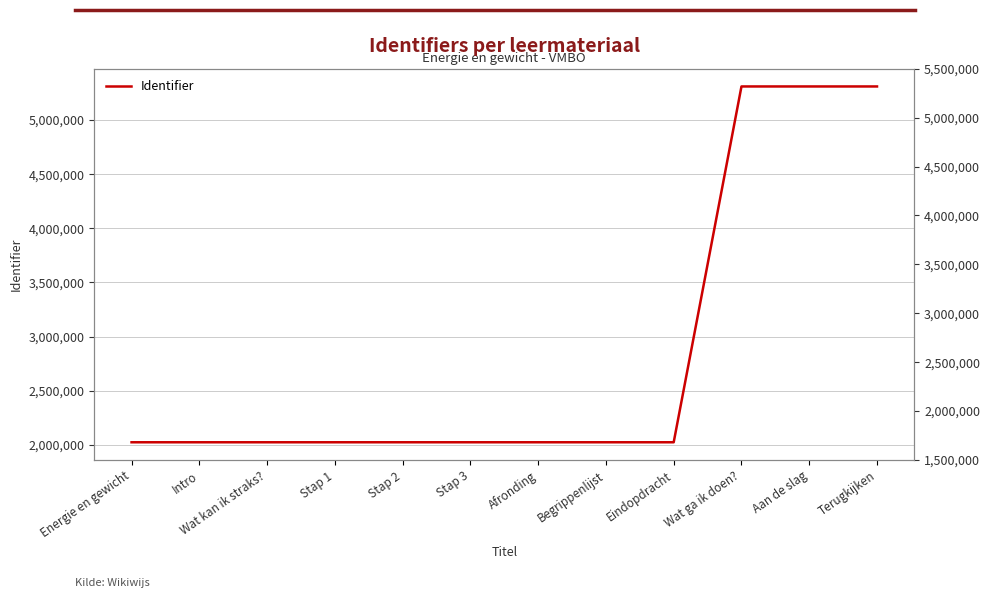

List the labels in order of value, smallest first.

Energie en gewicht, Intro, Wat kan ik straks?, Stap 1, Stap 2, Stap 3, Eindopdracht, Afronding, Begrippenlijst, Wat ga ik doen?, Aan de slag, Terugkijken